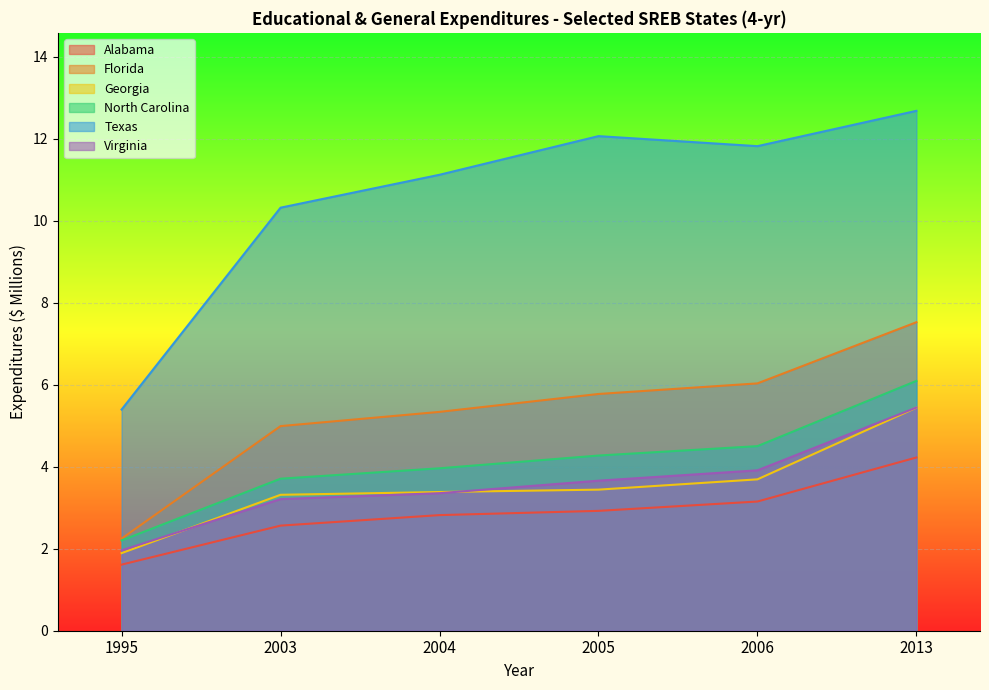

What are all the series names shown in the legend?

Alabama, Florida, Georgia, North Carolina, Texas, Virginia